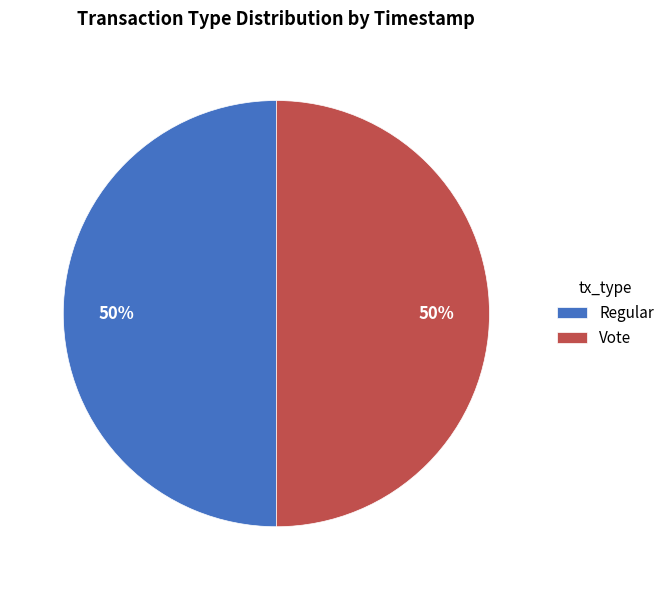

Do Regular and Vote together represent more than half of the pie?

Yes